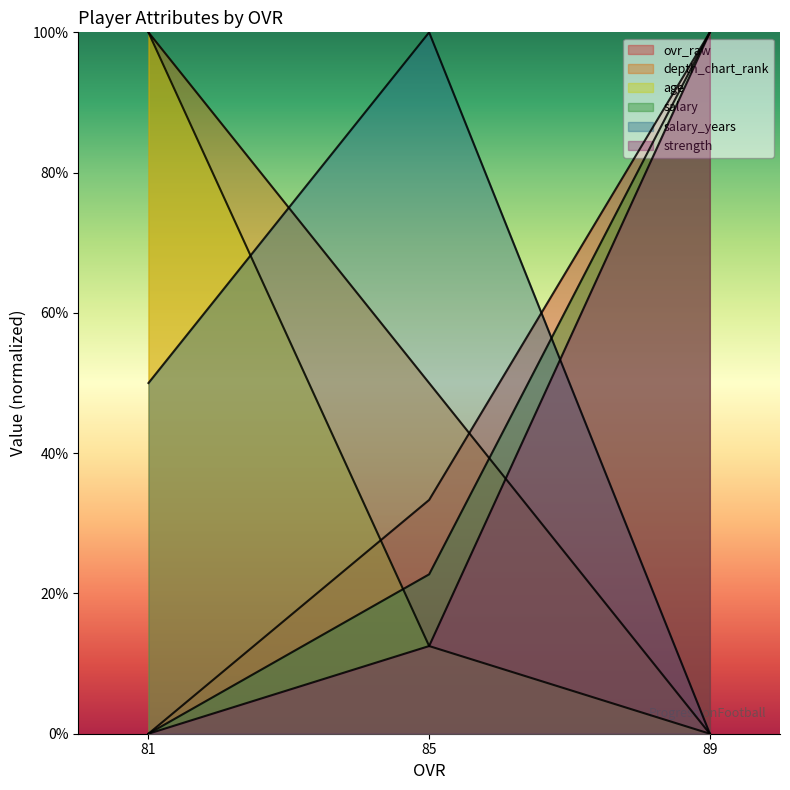

The ovr_raw series shows 25.0 at 89. True or false?

False